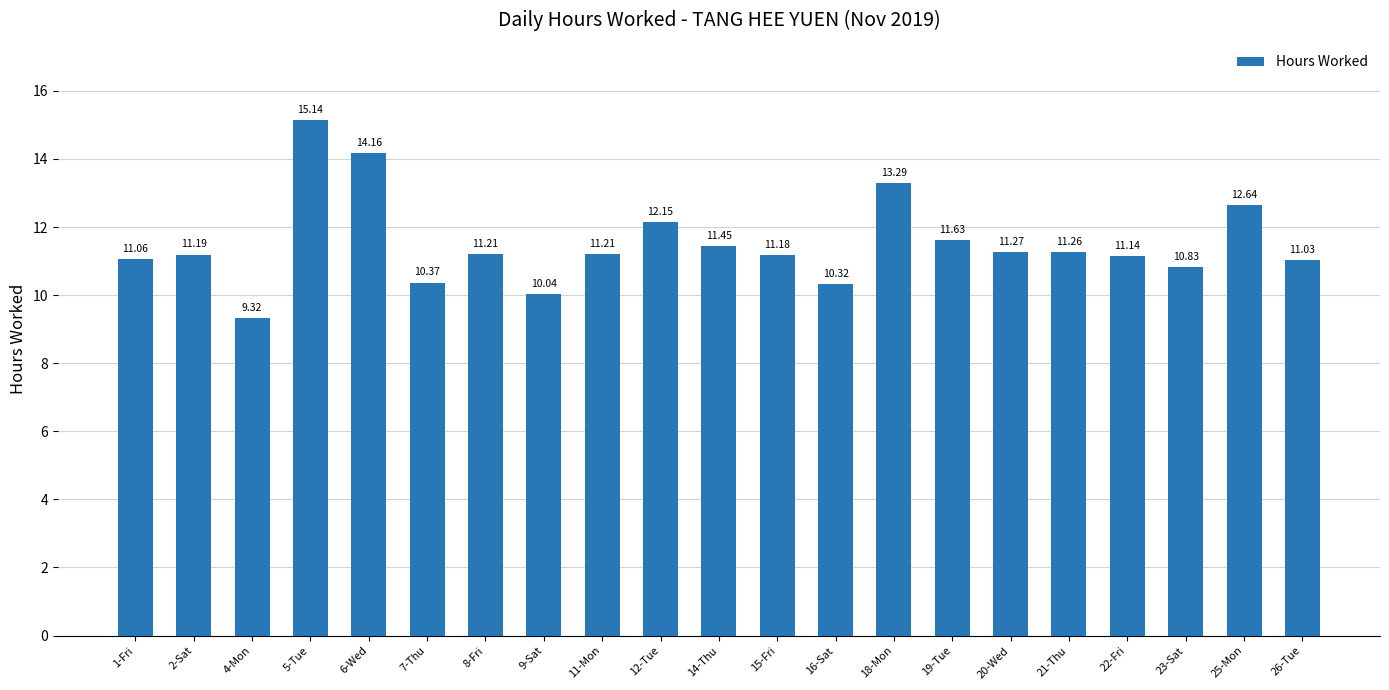

What is the value of the 7th bar from the left?

11.2